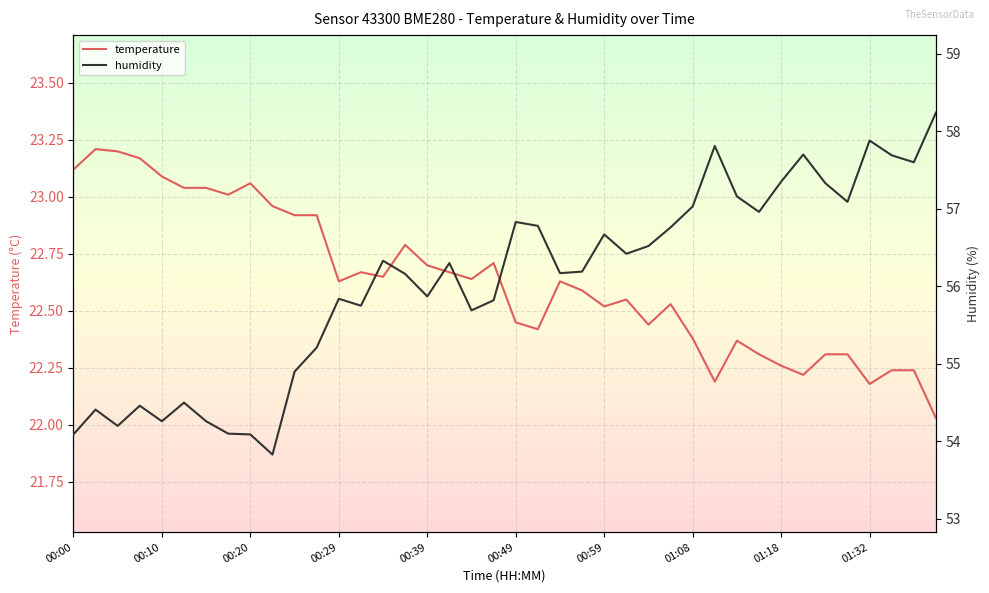

True or false: temperature has a value of 23.1 at 00:10.

True